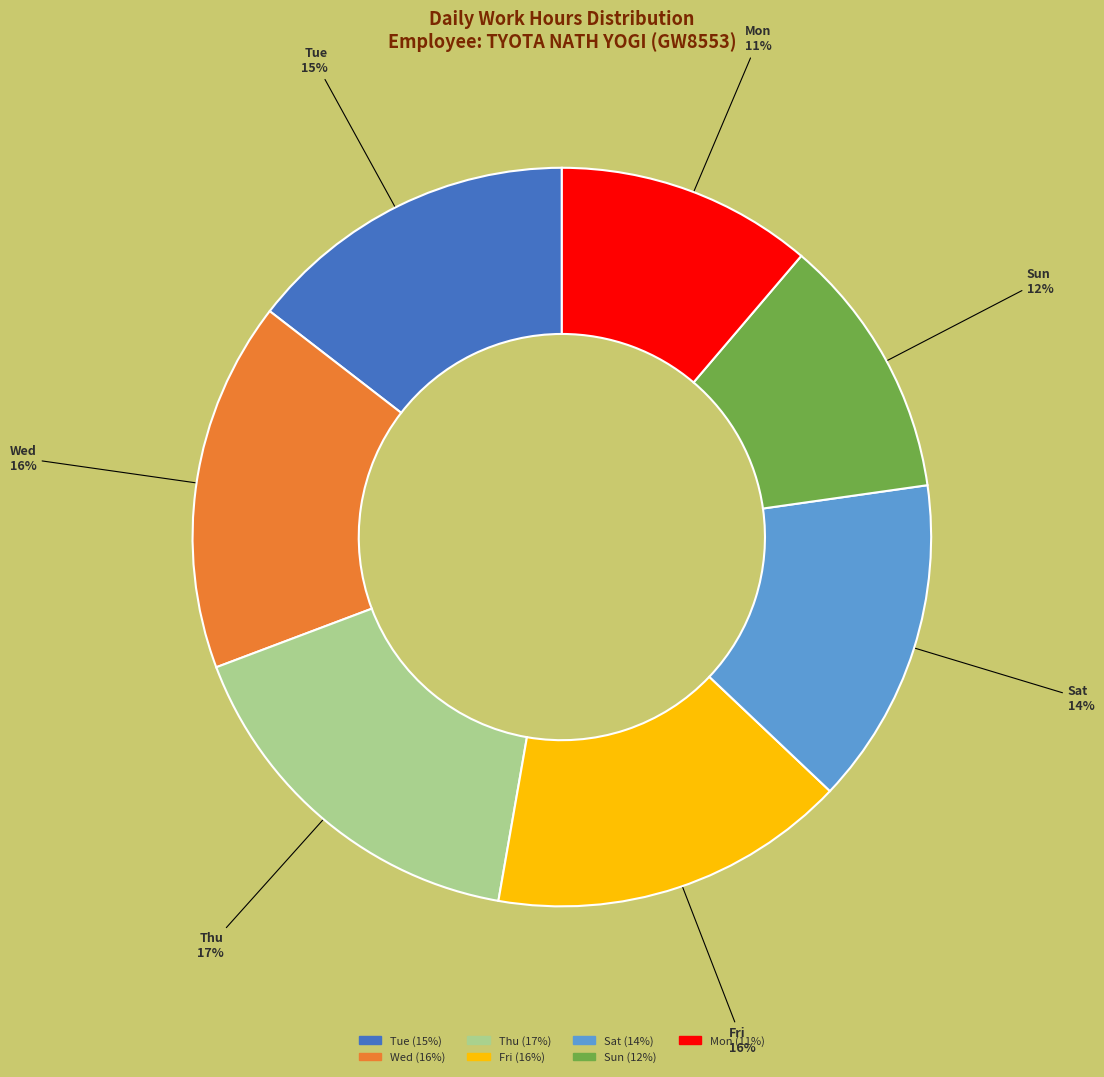

To the nearest percent, what is the average slice percentage?

14%